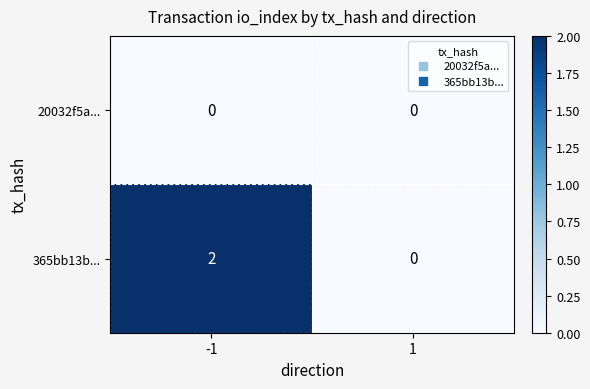

Rank the series by their maximum value, from lowest to highest.

20032f5a..., 365bb13b...